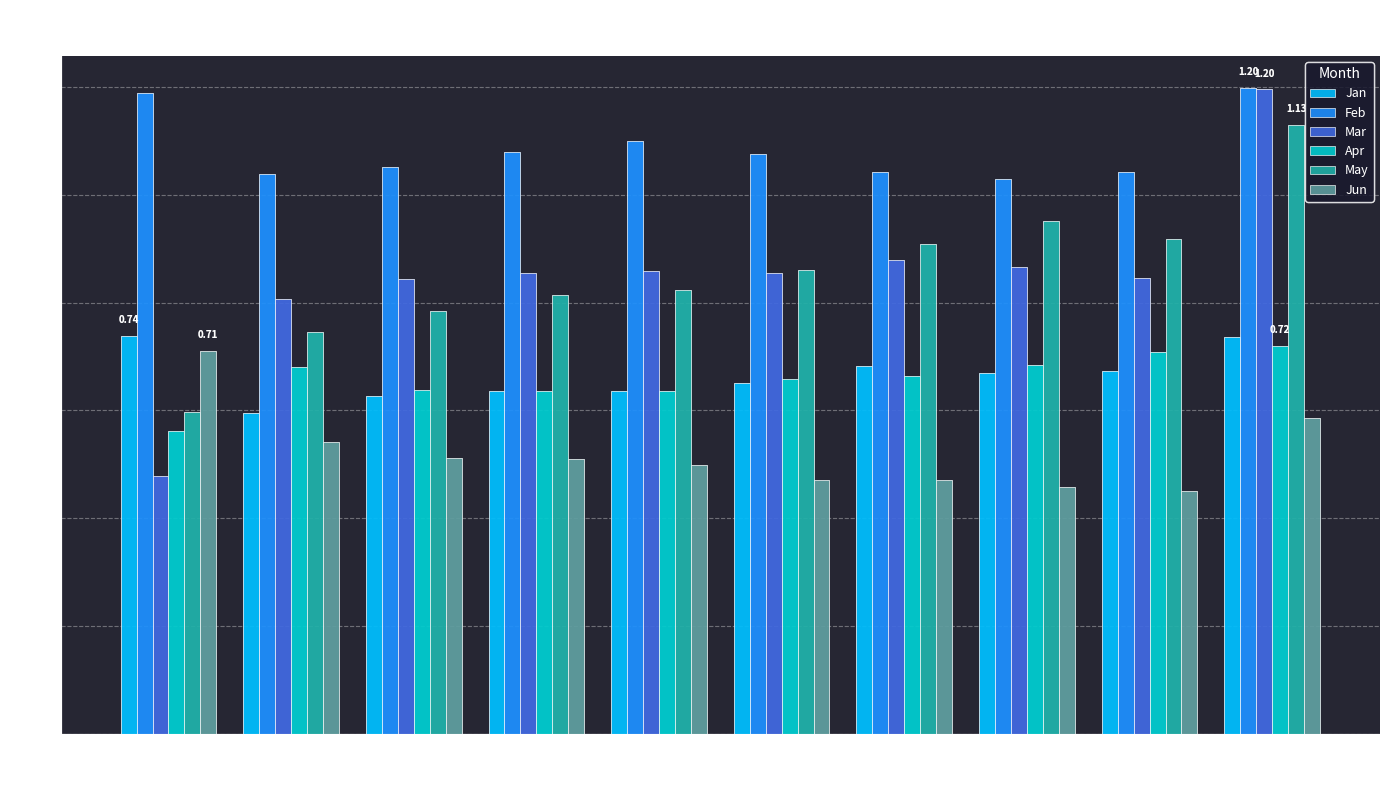

What is the sum of all Feb values?

10.8